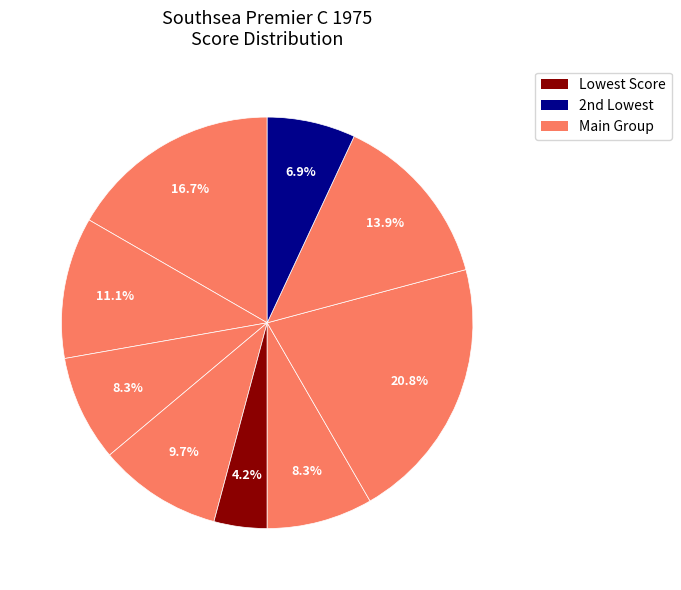

Count the number of slices in the pie.

9